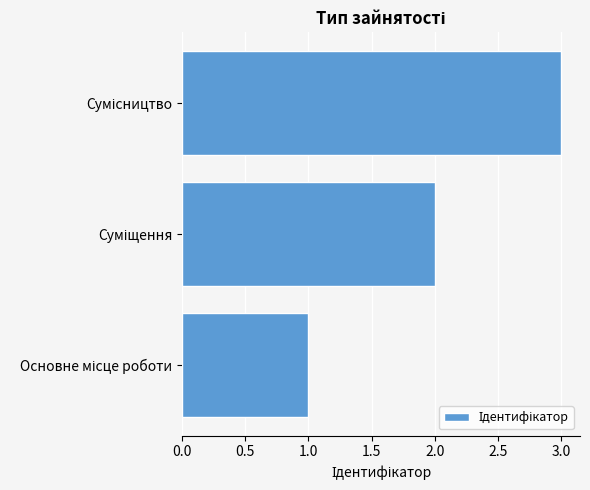

What is the sum of all values?

6